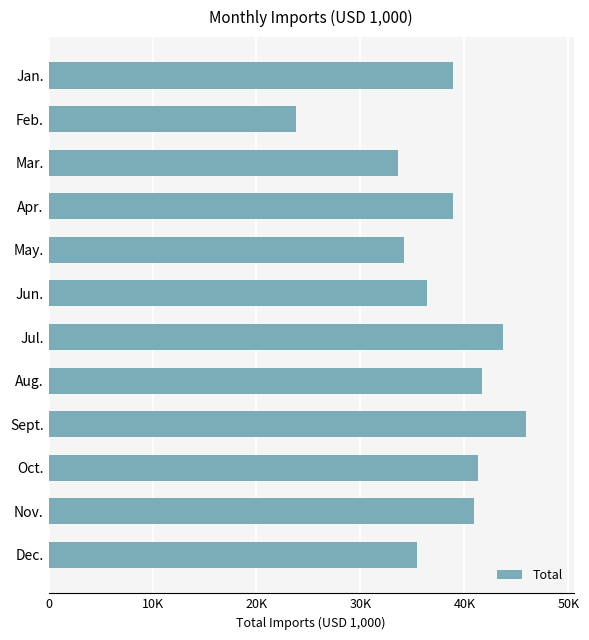

At which label is the value closest to 34892?

Dec.